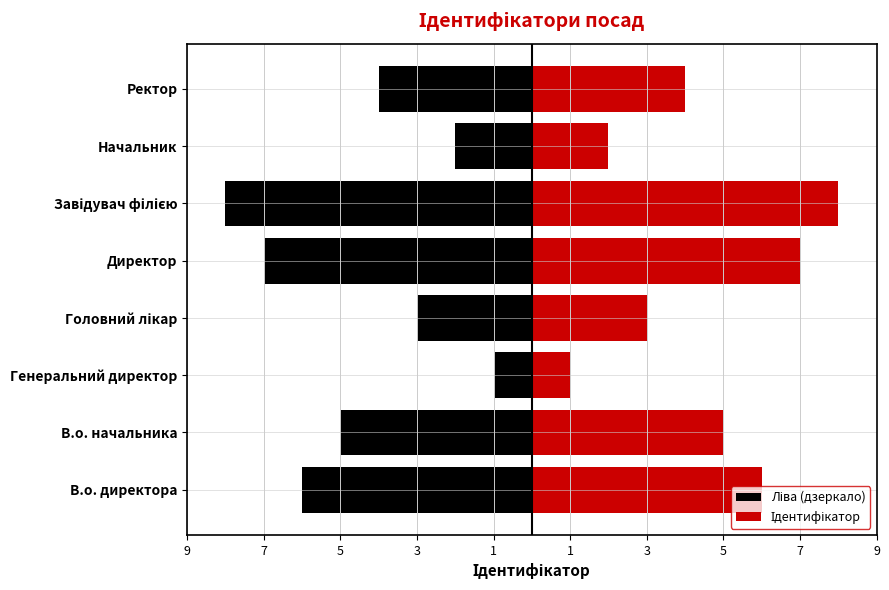

At Ректор, list the series in order from smallest to largest.

Ліва (дзеркало), Ідентифікатор